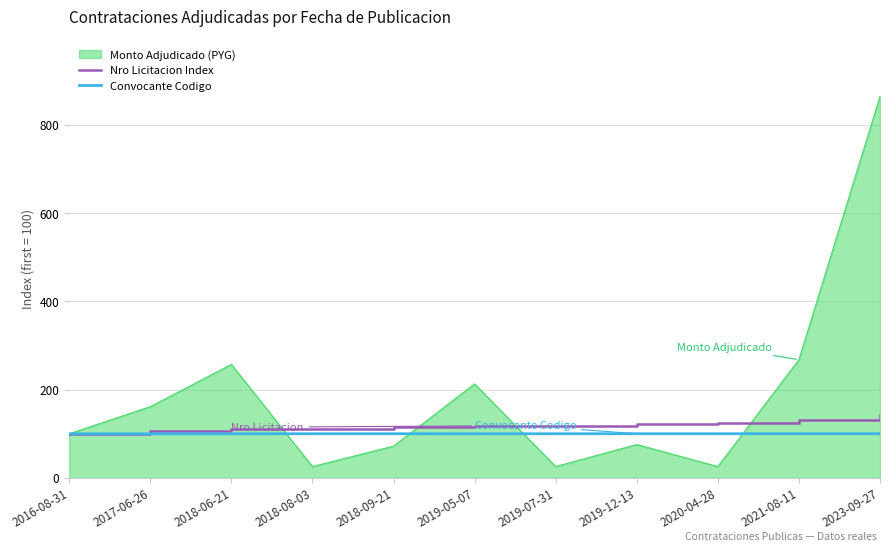

What is the spread (max minus min) of values at 2021-08-11?

167.7